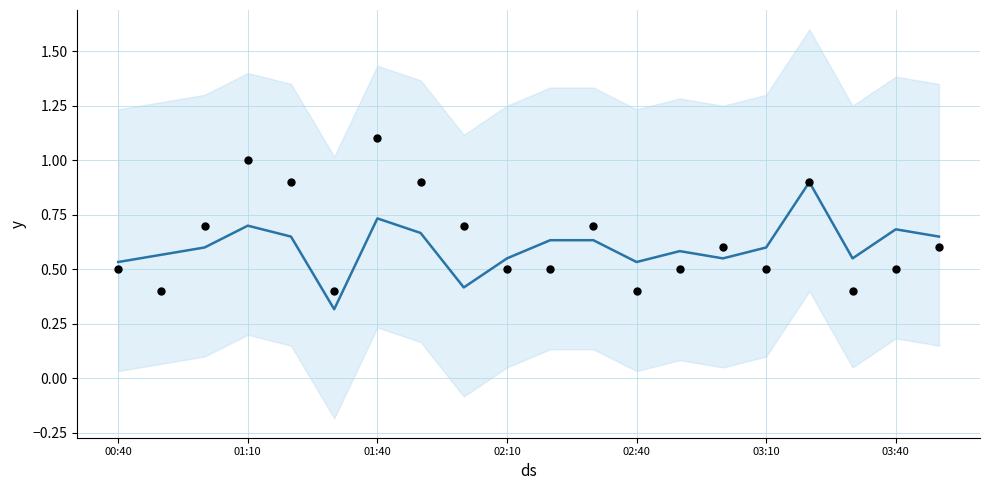

Which series has the widest spread of Y values?

actual